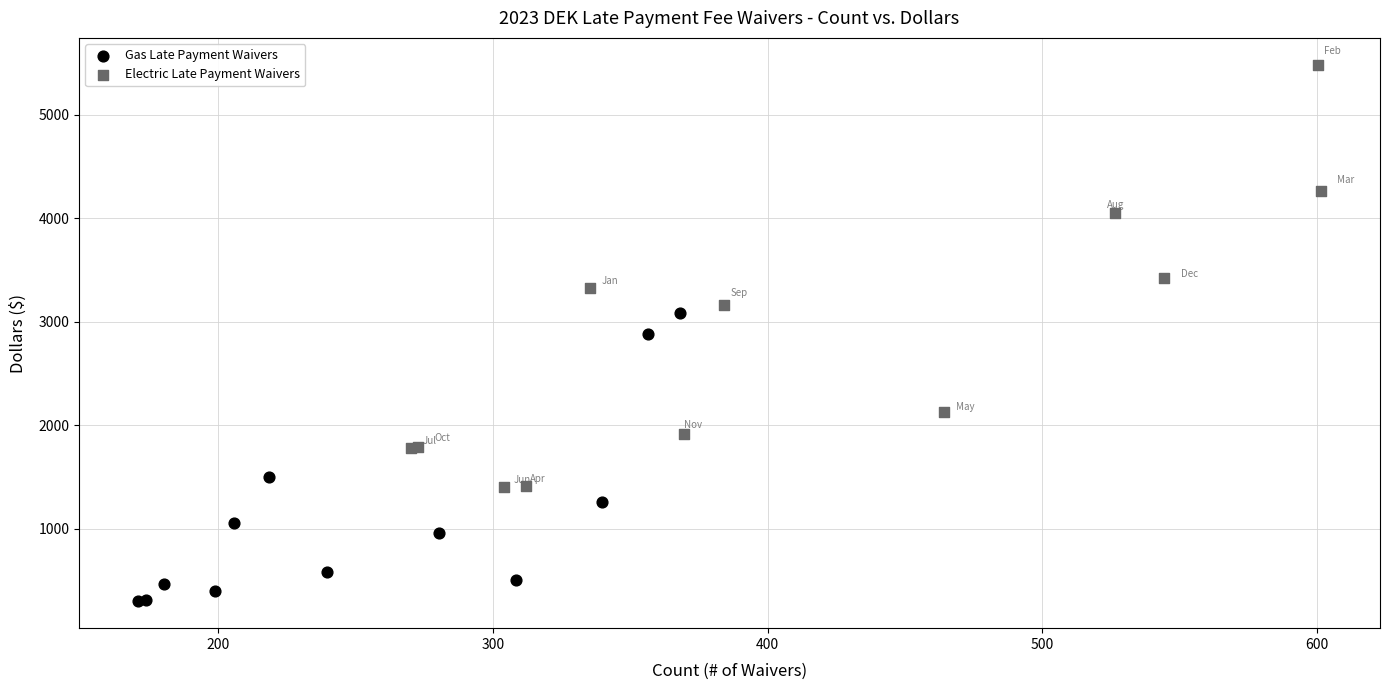

Which series reaches the minimum Y coordinate?

Gas Late Payment Waivers